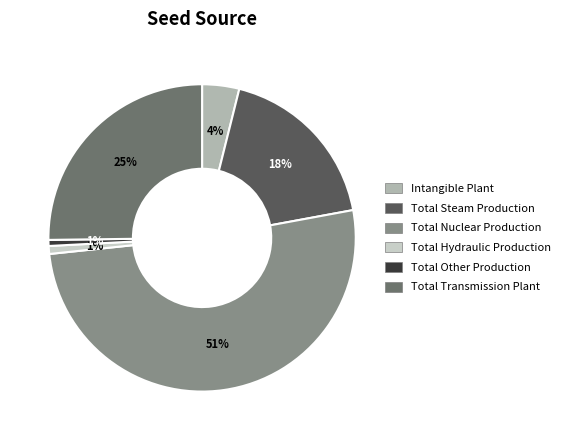

Rank the categories by value from lowest to highest.

Total Other Production, Total Hydraulic Production, Intangible Plant, Total Steam Production, Total Transmission Plant, Total Nuclear Production